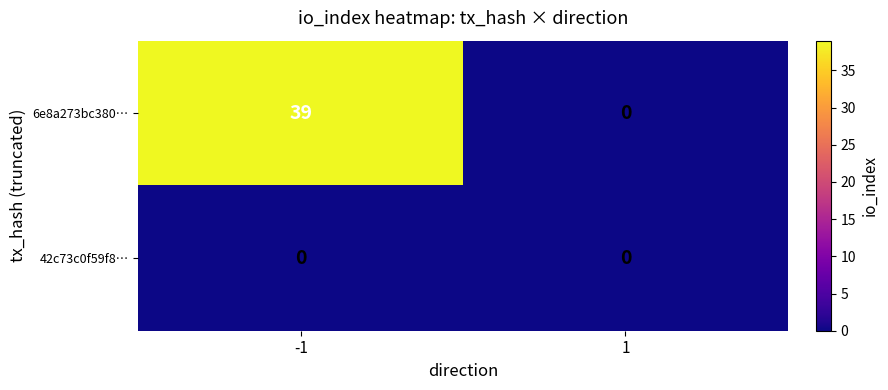

Count the number of data series in this chart.

2